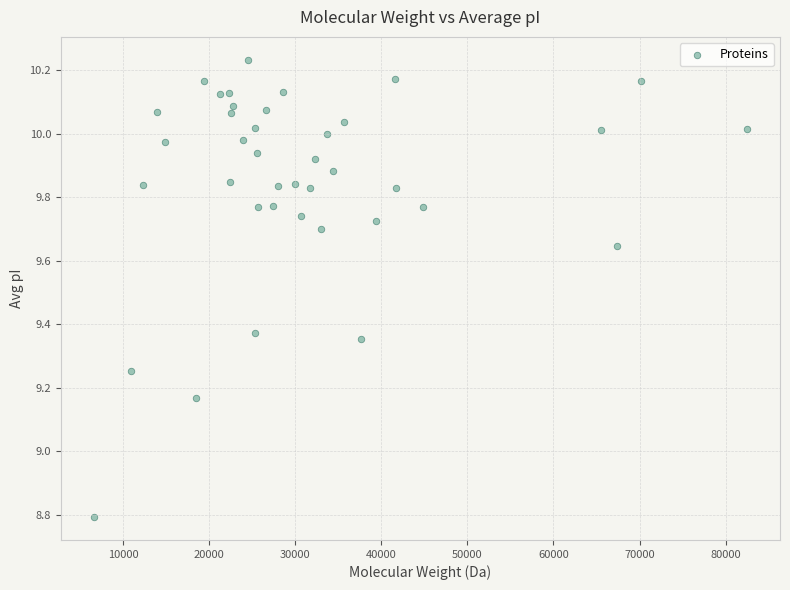

What is the range of X values (max minus min)?

75939.9